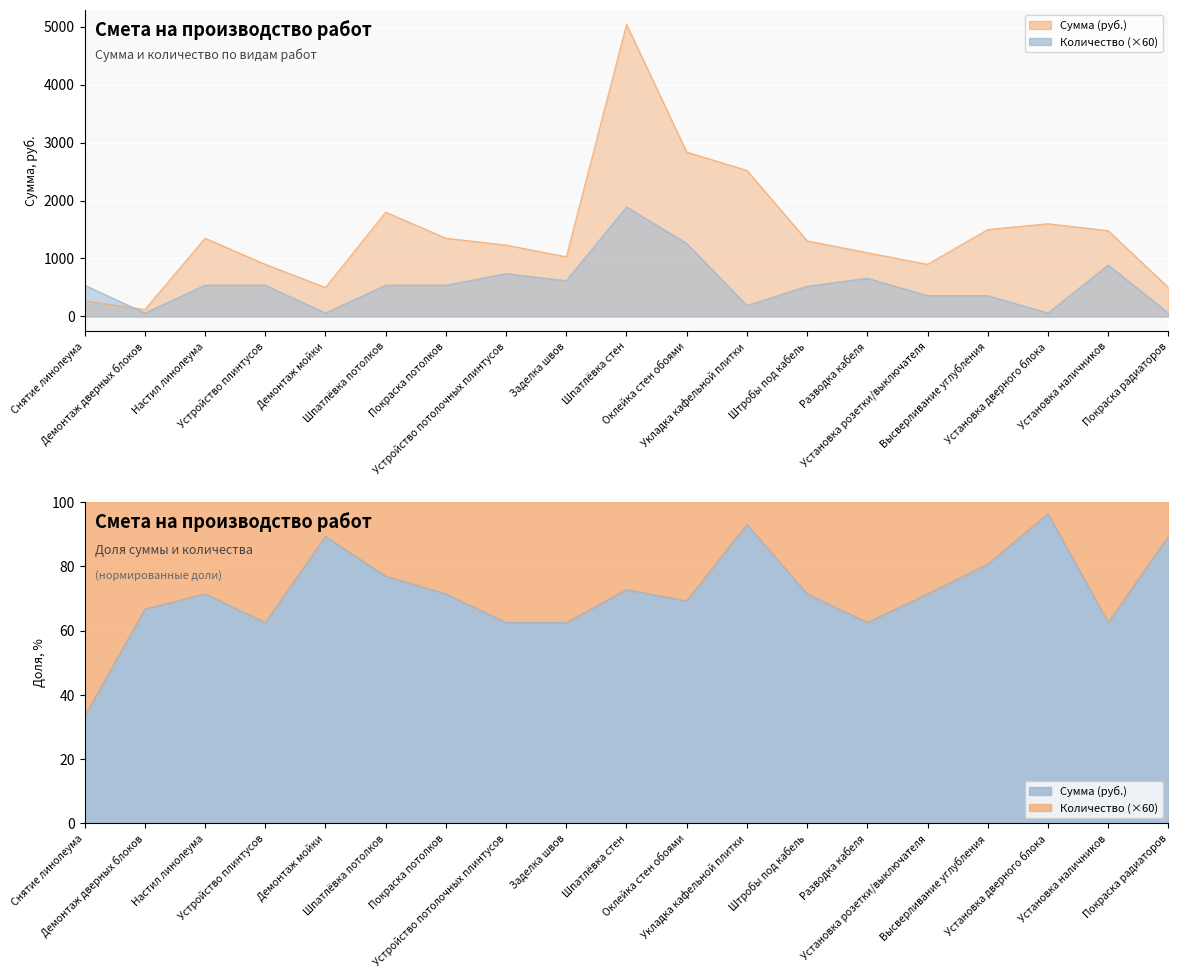

Reading right to left, transcribe all the data shown in this chart.

Сумма (руб.): Покраска радиаторов=500.0	Установка наличников=1480.0	Установка дверного блока=1600.0	Высверливание углубления=1500.0	Установка розетки/выключателя=900.0	Разводка кабеля=1100.0	Штробы под кабель=1305.0	Укладка кафельной плитки=2520.0	Оклейка стен обоями=2835.0	Шпатлёвка стен=5040.0	Заделка швов=1030.0	Устройство потолочных плинтусов=1232.0	Покраска потолков=1350.0	Шпатлёвка потолков=1800.0	Демонтаж мойки=500.0	Устройство плинтусов=900.0	Настил линолеума=1350.0	Демонтаж дверных блоков=120.0	Снятие линолеума=270.0
Количество: Покраска радиаторов=60.0	Установка наличников=888.0	Установка дверного блока=60.0	Высверливание углубления=360.0	Установка розетки/выключателя=360.0	Разводка кабеля=660.0	Штробы под кабель=522.0	Укладка кафельной плитки=189.0	Оклейка стен обоями=1260.0	Шпатлёвка стен=1890.0	Заделка швов=618.0	Устройство потолочных плинтусов=739.2	Покраска потолков=540.0	Шпатлёвка потолков=540.0	Демонтаж мойки=60.0	Устройство плинтусов=540.0	Настил линолеума=540.0	Демонтаж дверных блоков=60.0	Снятие линолеума=540.0